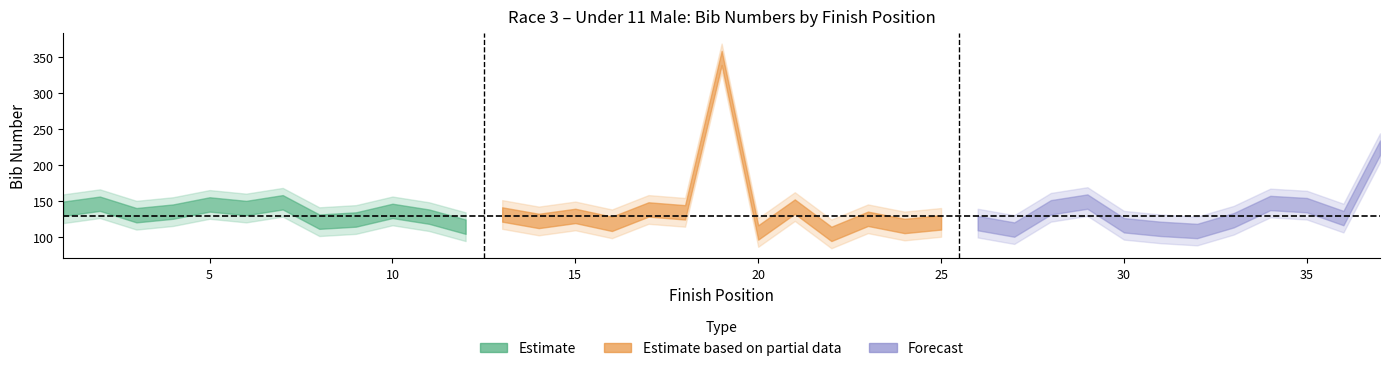

True or false: bib_outer_upper and position cross at least once.

False